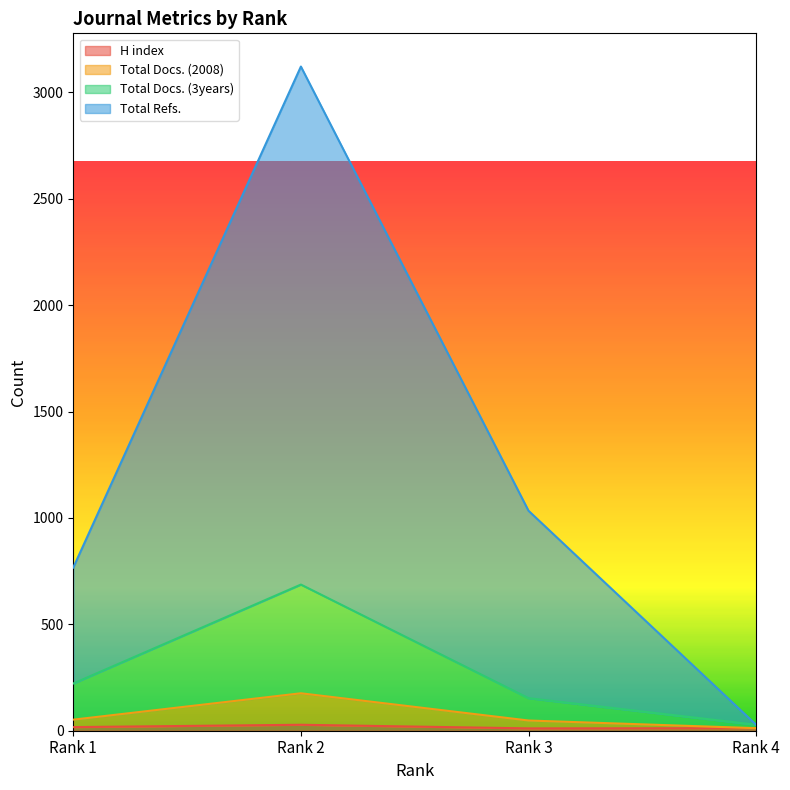

Does the chart display data point markers on the line(s)?

No